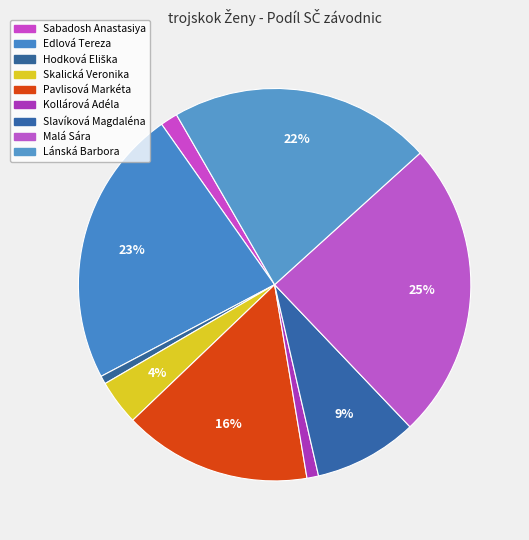

Rank the categories by value from lowest to highest.

Hodková Eliška, Kollárová Adéla, Sabadosh Anastasiya, Skalická Veronika, Slavíková Magdaléna, Pavlisová Markéta, Lánská Barbora, Edlová Tereza, Malá Sára